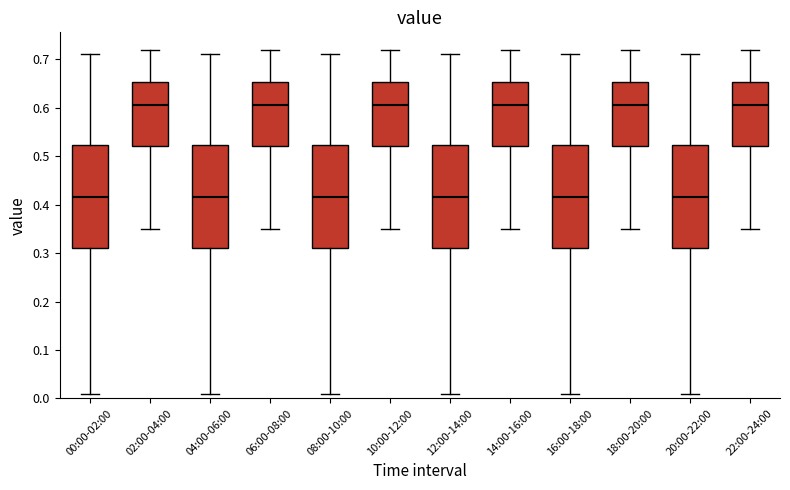

Reading left to right, transcribe this box plot: for each box, give where its median line is, the range the box spans, and where its two whiskers end, as read against the y-axis. The values are not printed on the chart, so give them approximately, as read against the axis.

00:00-02:00: median 0.42, box 0.31 to 0.52, whiskers 0.01 to 0.71
02:00-04:00: median 0.61, box 0.52 to 0.65, whiskers 0.35 to 0.72
04:00-06:00: median 0.42, box 0.31 to 0.52, whiskers 0.01 to 0.71
06:00-08:00: median 0.61, box 0.52 to 0.65, whiskers 0.35 to 0.72
08:00-10:00: median 0.42, box 0.31 to 0.52, whiskers 0.01 to 0.71
10:00-12:00: median 0.61, box 0.52 to 0.65, whiskers 0.35 to 0.72
12:00-14:00: median 0.42, box 0.31 to 0.52, whiskers 0.01 to 0.71
14:00-16:00: median 0.61, box 0.52 to 0.65, whiskers 0.35 to 0.72
16:00-18:00: median 0.42, box 0.31 to 0.52, whiskers 0.01 to 0.71
18:00-20:00: median 0.61, box 0.52 to 0.65, whiskers 0.35 to 0.72
20:00-22:00: median 0.42, box 0.31 to 0.52, whiskers 0.01 to 0.71
22:00-24:00: median 0.61, box 0.52 to 0.65, whiskers 0.35 to 0.72